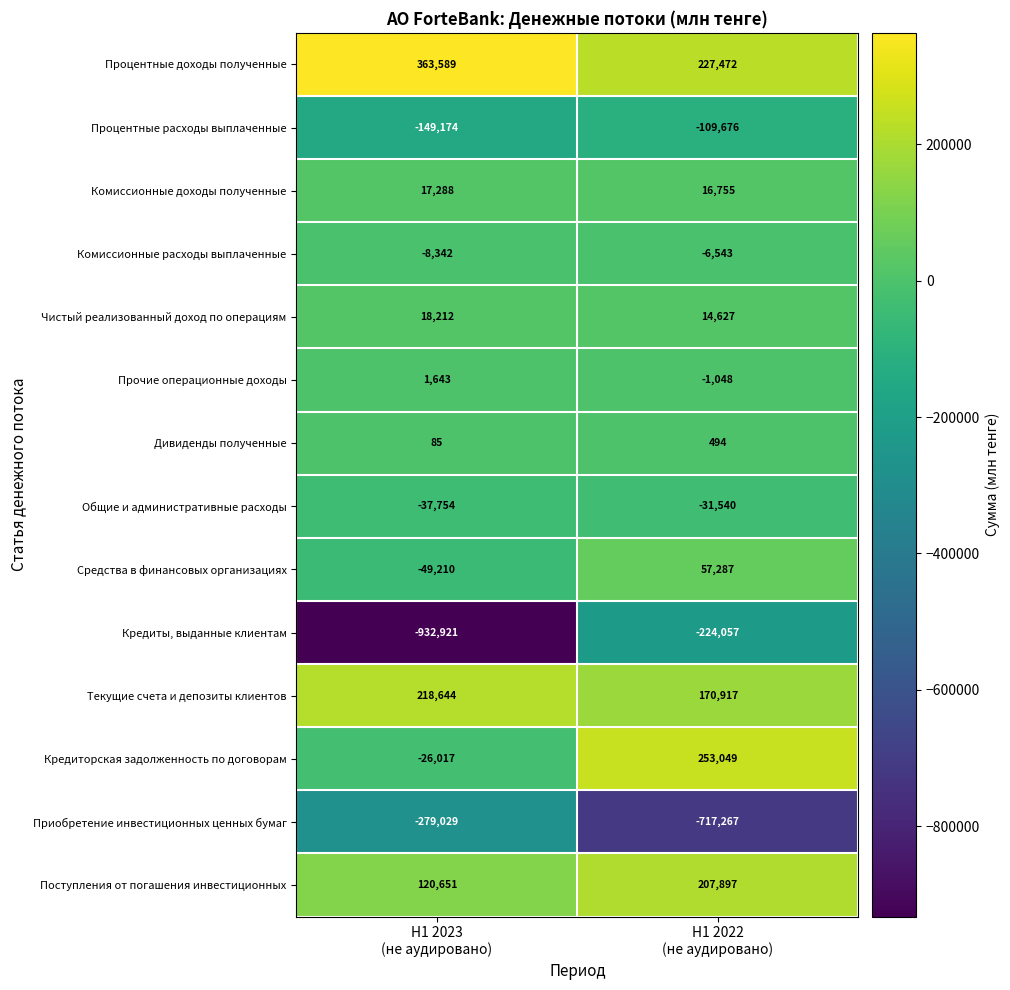

Which series has the largest total across all categories?

Процентные доходы полученные